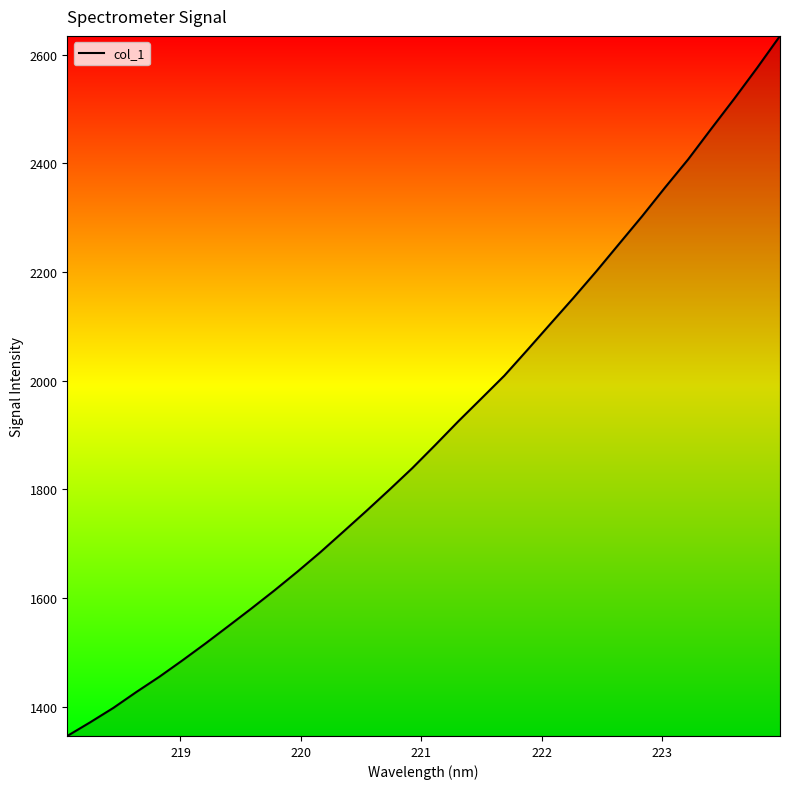

What is the difference between the maximum and minimum values?

1287.8